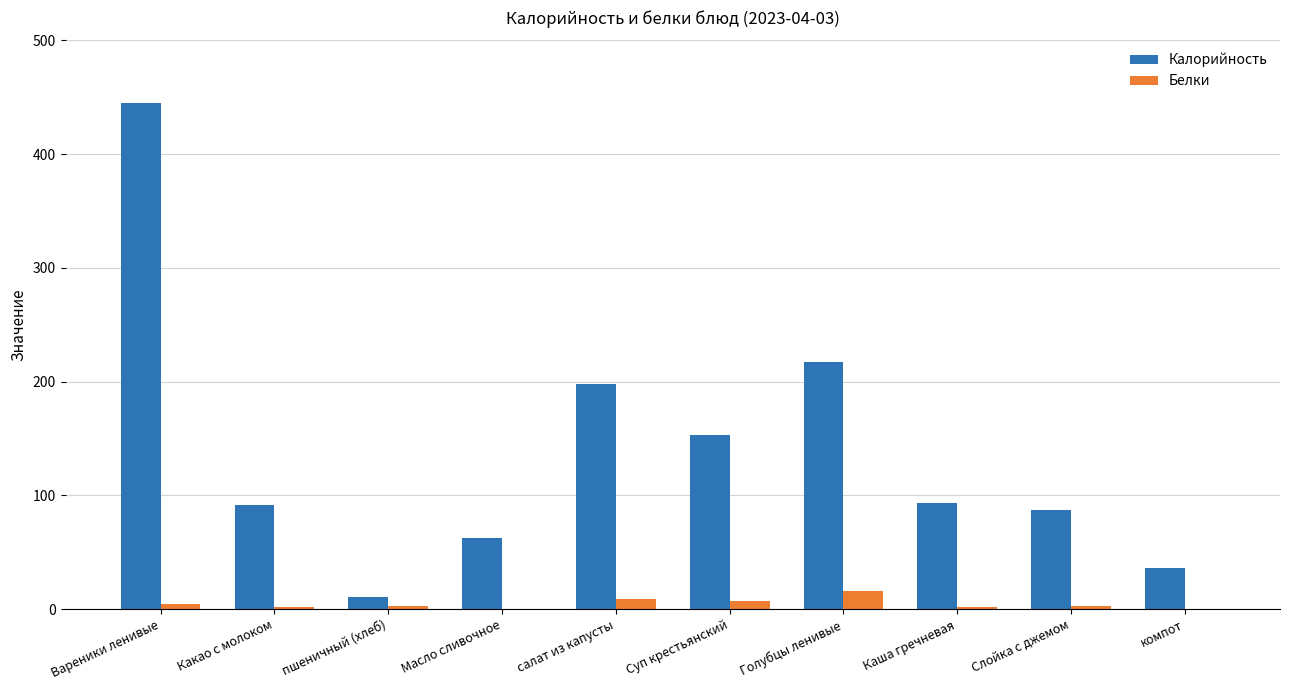

Count the number of data series in this chart.

2